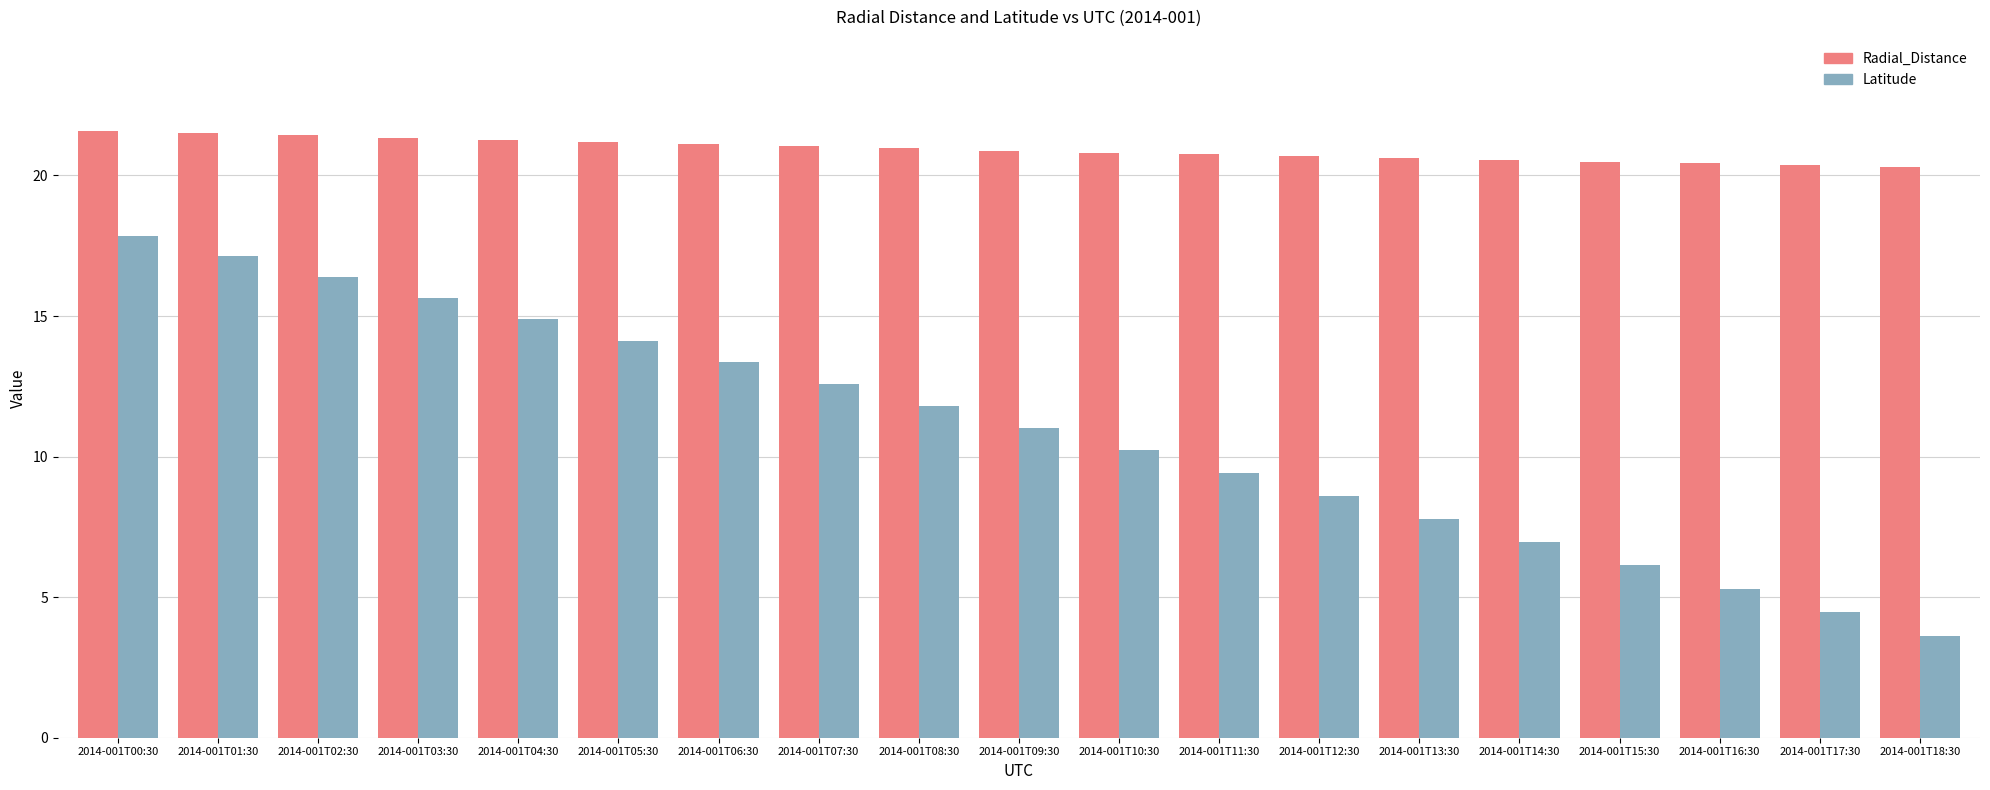

How many bars are there in total?

38